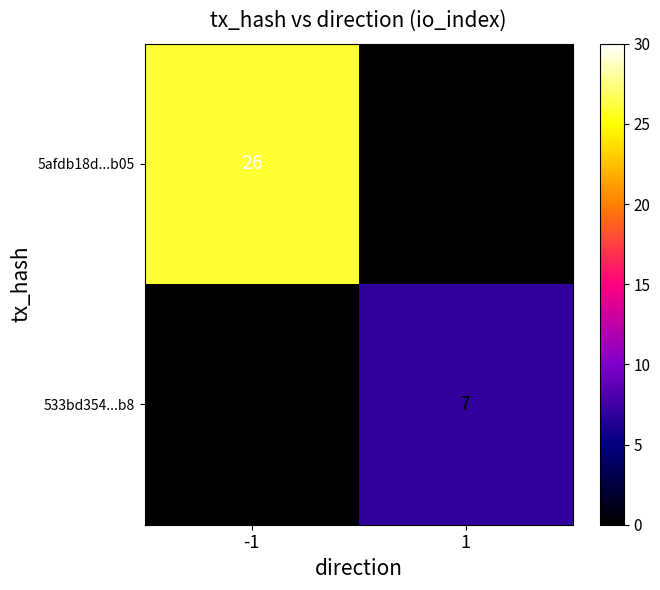

Which series changed the most between -1 and 1?

5afdb18d...b05